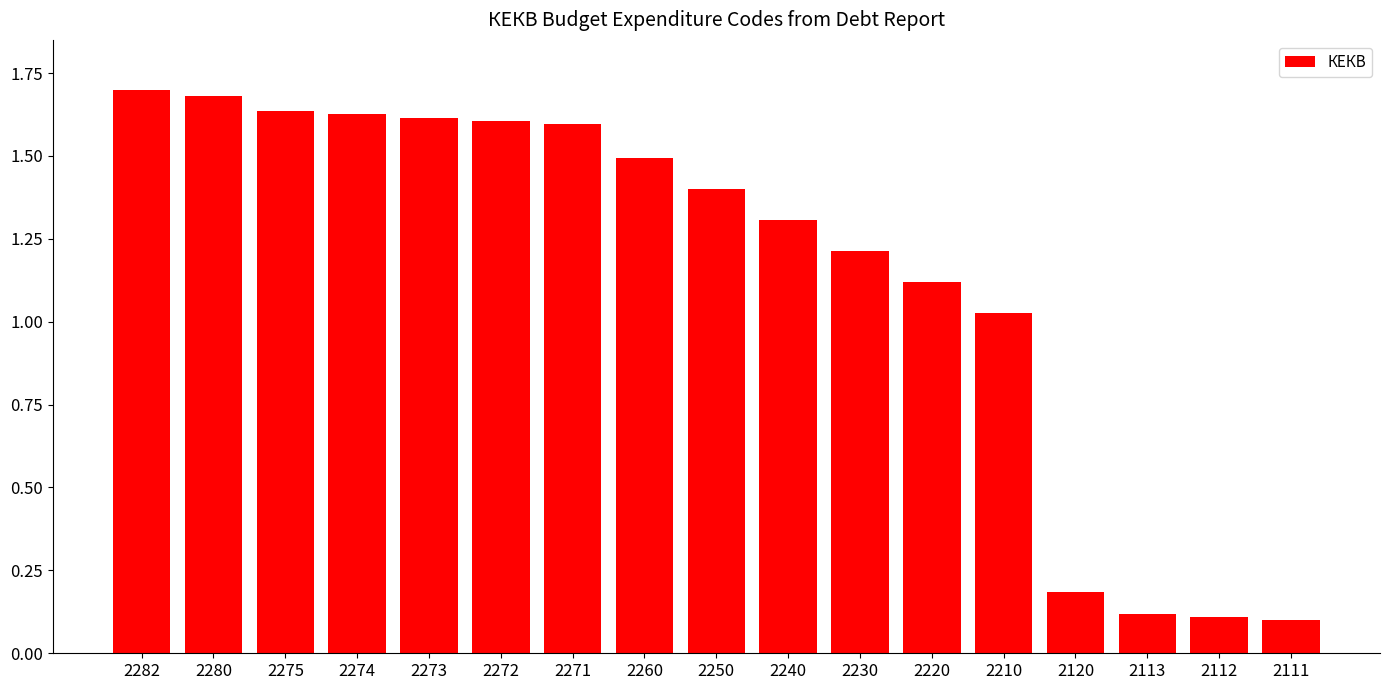

What is the sum of the values at 2250 and 2280?

3.1